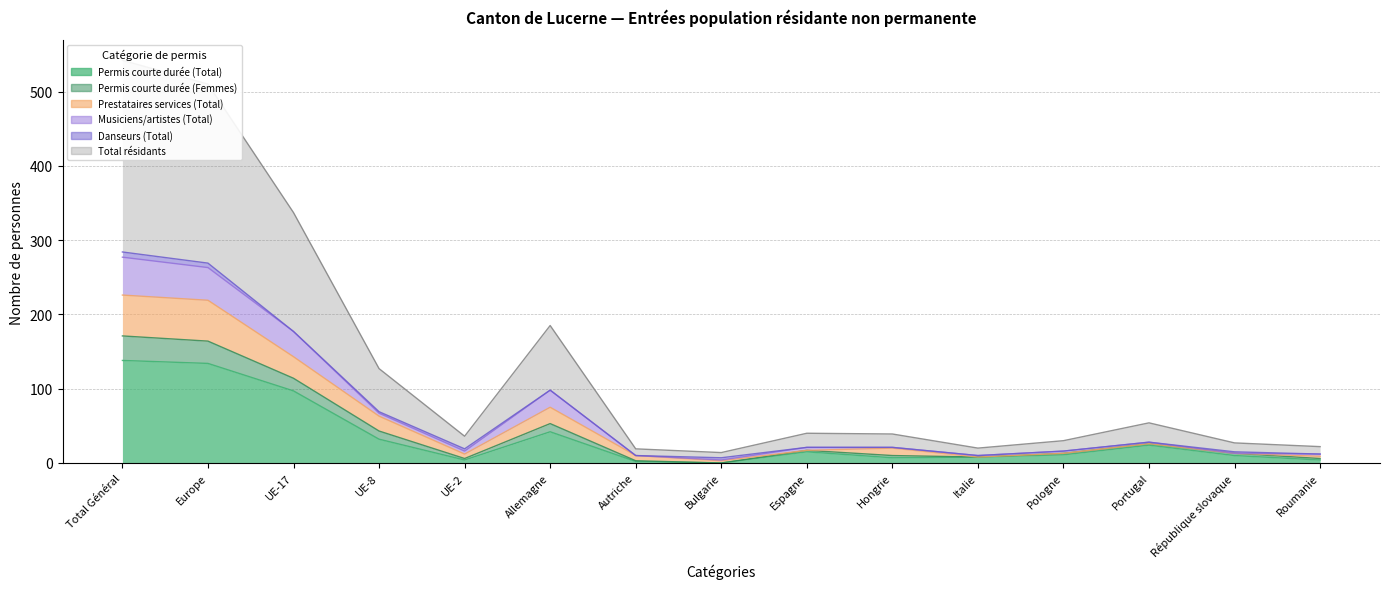

Which series has the widest spread of values?

Total résidants